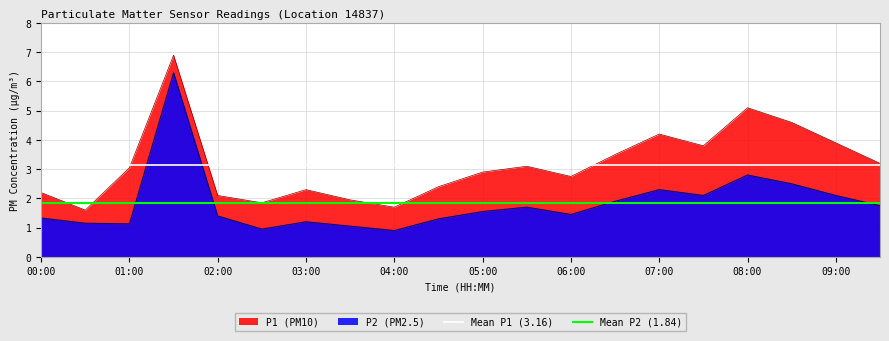

Is it true that P2 (PM2.5) equals 2.8 at 08:00?

True